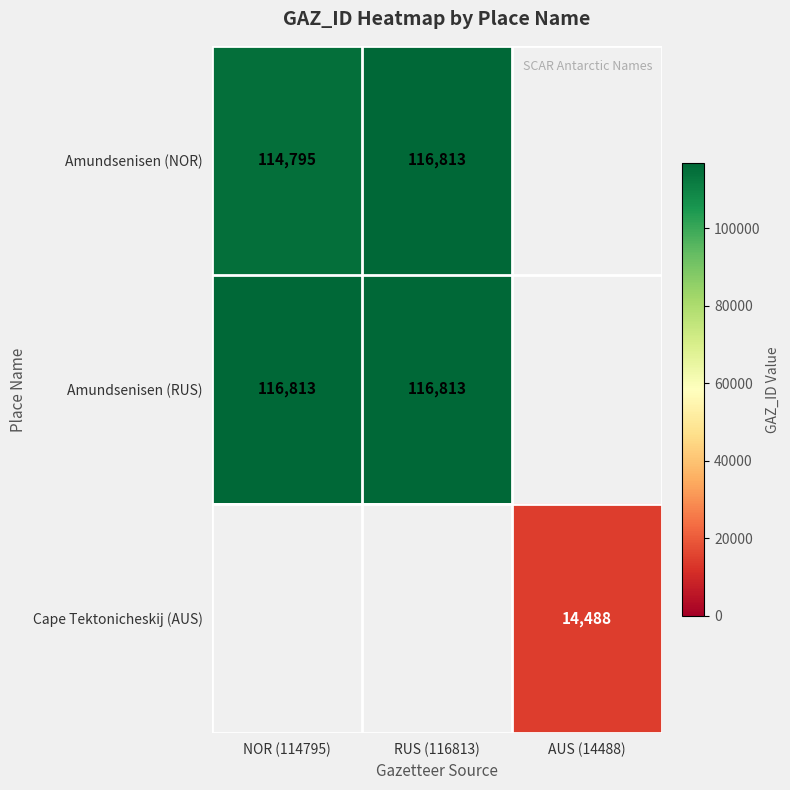

The value of Amundsenisen (RUS) at NOR (114795) is 162266. True or false?

False